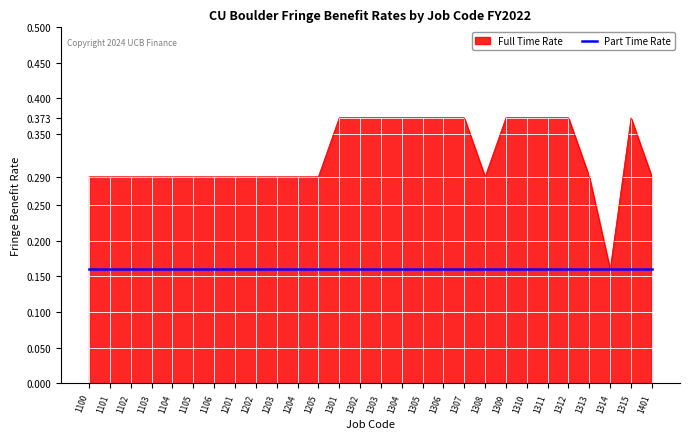

What is the total value across all series at 1309?

0.5